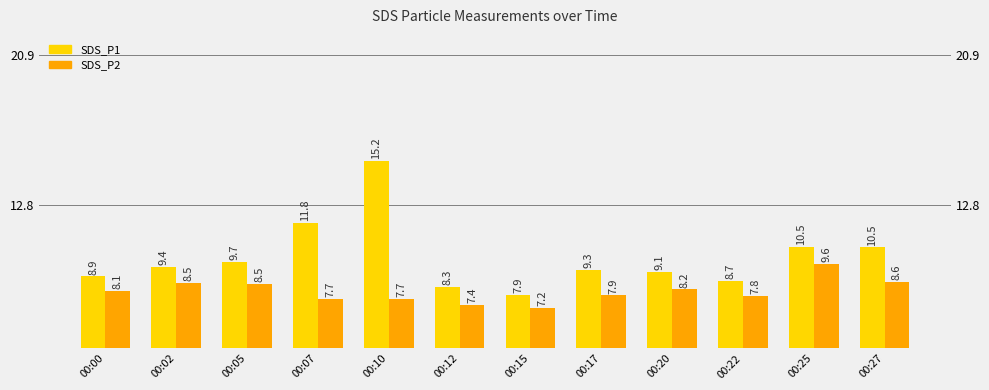

Which category has the highest value in the SDS_P1 series?

00:10